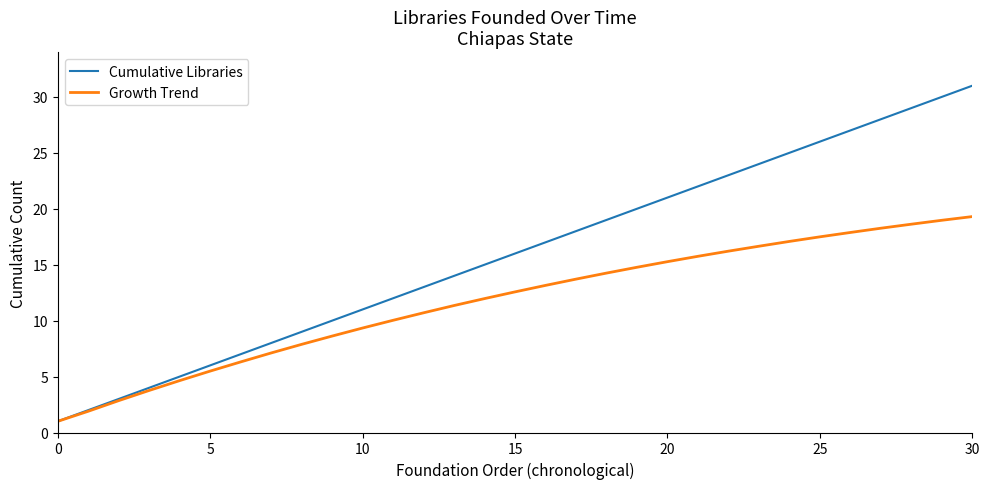

What is the lowest value of the Cumulative Libraries series?

1.0